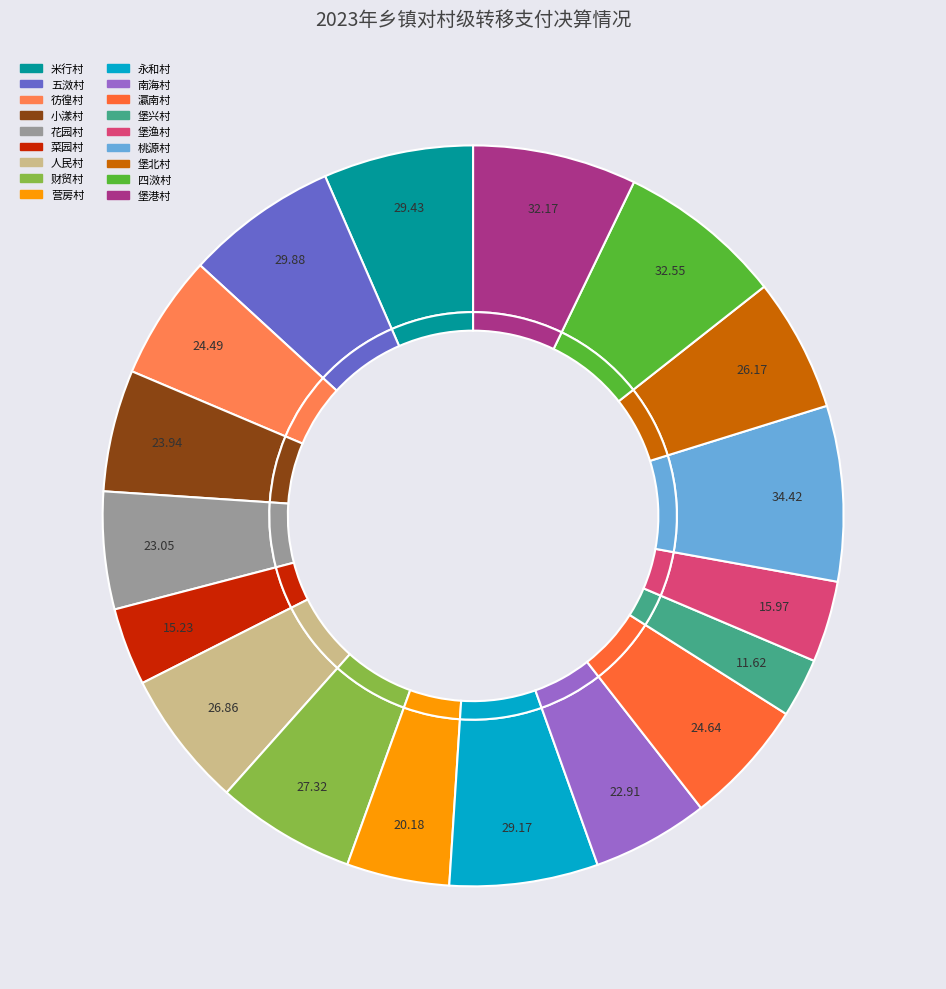

To the nearest percent, what percentage of the pie is 小漾村?

5%